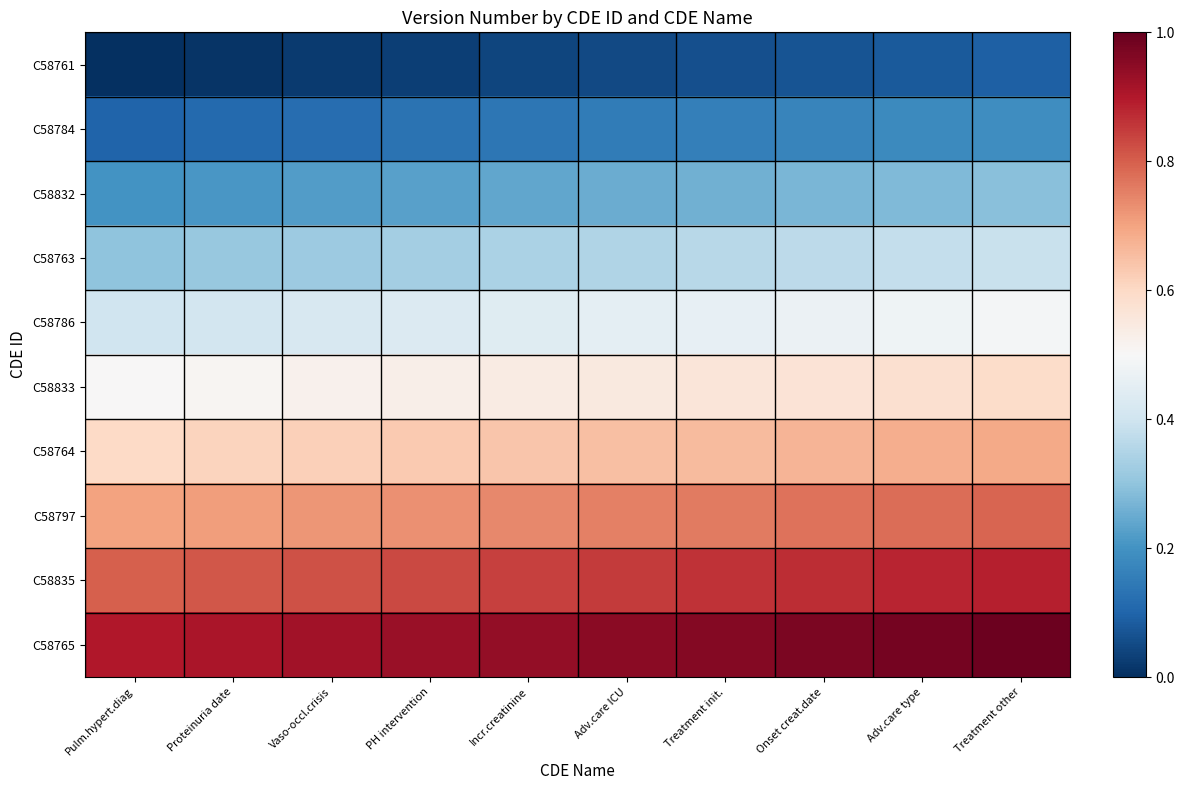

Reading left to right, list all the values displayed in this chart.

C58761: Pulm.hypert.diag=0.0	Proteinuria date=0.0	Vaso-occl.crisis=0.0	PH intervention=0.0	Incr.creatinine=0.0	Adv.care ICU=0.1	Treatment init.=0.1	Onset creat.date=0.1	Adv.care type=0.1	Treatment other=0.1
C58784: Pulm.hypert.diag=0.1	Proteinuria date=0.1	Vaso-occl.crisis=0.1	PH intervention=0.1	Incr.creatinine=0.1	Adv.care ICU=0.1	Treatment init.=0.2	Onset creat.date=0.2	Adv.care type=0.2	Treatment other=0.2
C58832: Pulm.hypert.diag=0.2	Proteinuria date=0.2	Vaso-occl.crisis=0.2	PH intervention=0.2	Incr.creatinine=0.2	Adv.care ICU=0.2	Treatment init.=0.3	Onset creat.date=0.3	Adv.care type=0.3	Treatment other=0.3
C58763: Pulm.hypert.diag=0.3	Proteinuria date=0.3	Vaso-occl.crisis=0.3	PH intervention=0.3	Incr.creatinine=0.3	Adv.care ICU=0.3	Treatment init.=0.4	Onset creat.date=0.4	Adv.care type=0.4	Treatment other=0.4
C58786: Pulm.hypert.diag=0.4	Proteinuria date=0.4	Vaso-occl.crisis=0.4	PH intervention=0.4	Incr.creatinine=0.4	Adv.care ICU=0.5	Treatment init.=0.5	Onset creat.date=0.5	Adv.care type=0.5	Treatment other=0.5
C58833: Pulm.hypert.diag=0.5	Proteinuria date=0.5	Vaso-occl.crisis=0.5	PH intervention=0.5	Incr.creatinine=0.5	Adv.care ICU=0.6	Treatment init.=0.6	Onset creat.date=0.6	Adv.care type=0.6	Treatment other=0.6
C58764: Pulm.hypert.diag=0.6	Proteinuria date=0.6	Vaso-occl.crisis=0.6	PH intervention=0.6	Incr.creatinine=0.6	Adv.care ICU=0.7	Treatment init.=0.7	Onset creat.date=0.7	Adv.care type=0.7	Treatment other=0.7
C58797: Pulm.hypert.diag=0.7	Proteinuria date=0.7	Vaso-occl.crisis=0.7	PH intervention=0.7	Incr.creatinine=0.7	Adv.care ICU=0.8	Treatment init.=0.8	Onset creat.date=0.8	Adv.care type=0.8	Treatment other=0.8
C58835: Pulm.hypert.diag=0.8	Proteinuria date=0.8	Vaso-occl.crisis=0.8	PH intervention=0.8	Incr.creatinine=0.8	Adv.care ICU=0.8	Treatment init.=0.9	Onset creat.date=0.9	Adv.care type=0.9	Treatment other=0.9
C58765: Pulm.hypert.diag=0.9	Proteinuria date=0.9	Vaso-occl.crisis=0.9	PH intervention=0.9	Incr.creatinine=0.9	Adv.care ICU=0.9	Treatment init.=1.0	Onset creat.date=1.0	Adv.care type=1.0	Treatment other=1.0